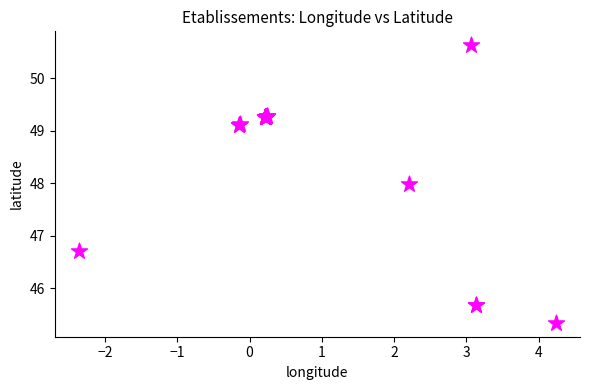

What Y value in the scatter plot is closest to 47?

46.7